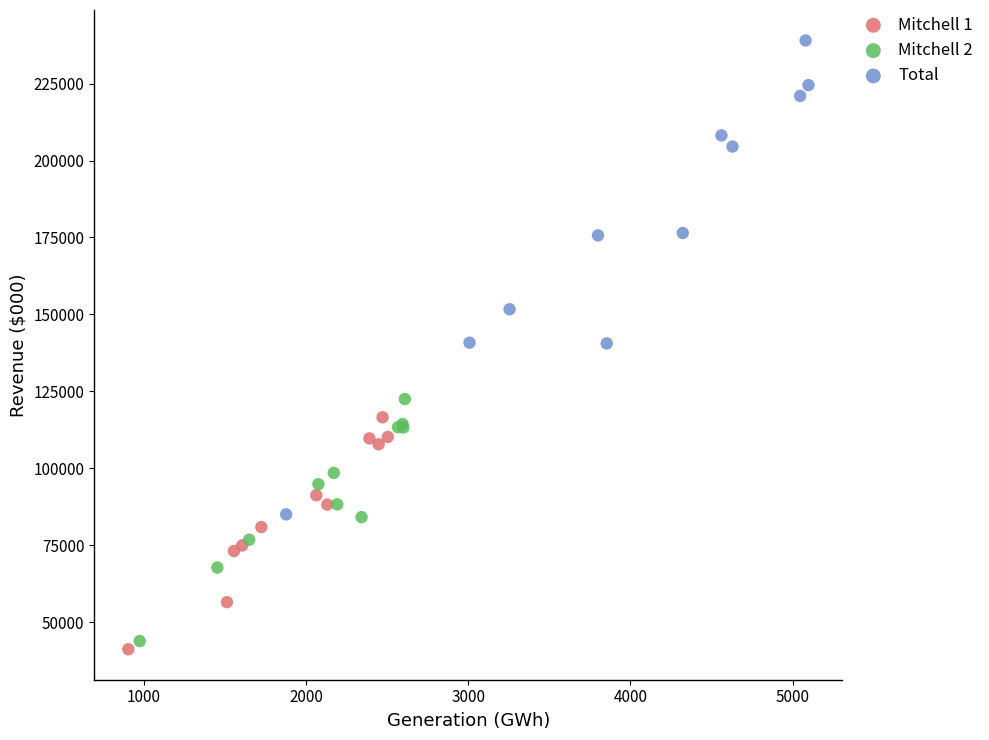

Which series has the largest Y range (max minus min)?

Total